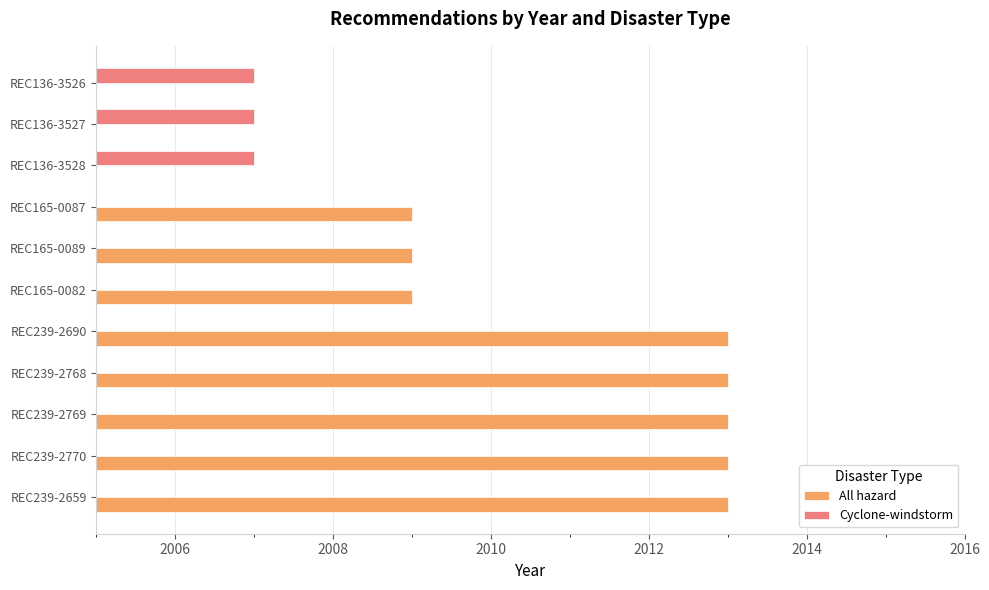

What is the highest value of the All hazard series?

2013